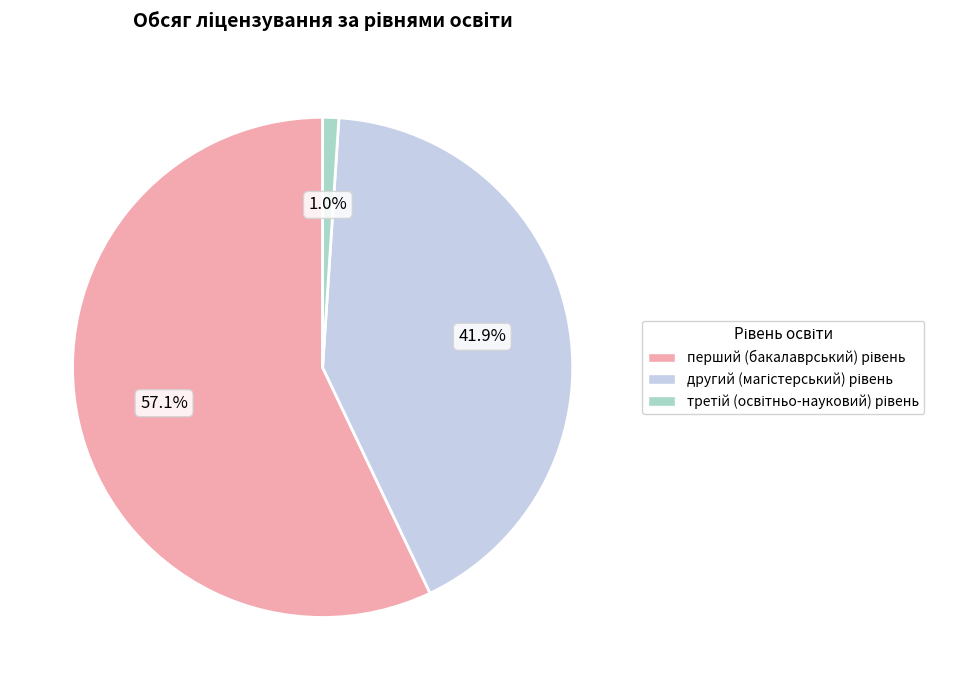

Does any single category account for the majority?

Yes